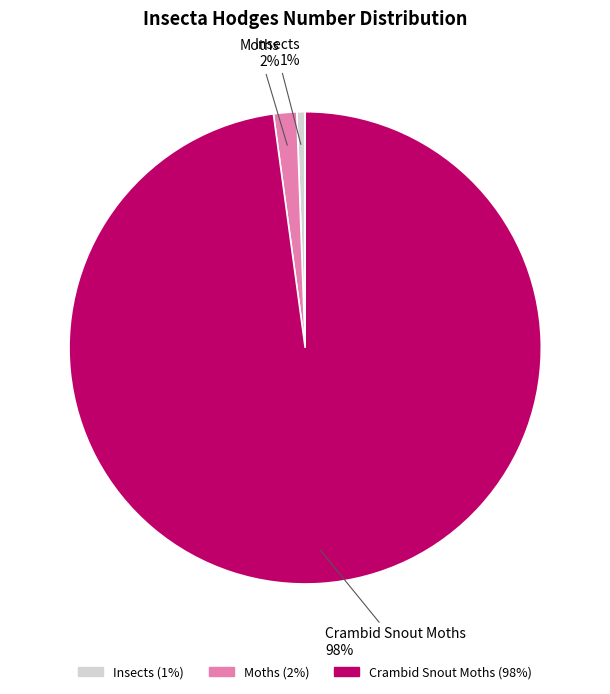

Count the number of slices in the pie.

3